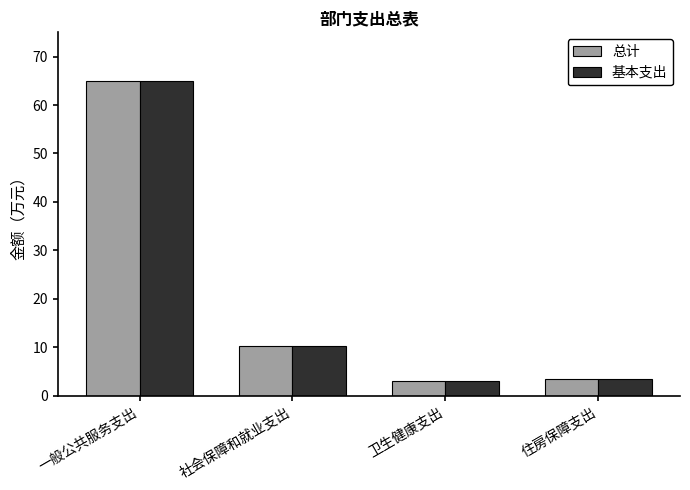

The value of 基本支出 at 社会保障和就业支出 is 10.3. True or false?

True